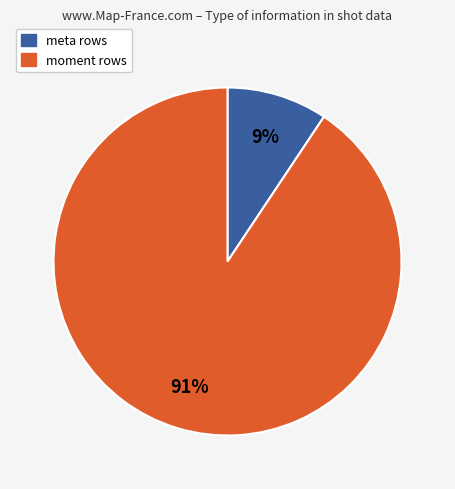

Between moment and meta, which is larger?

moment